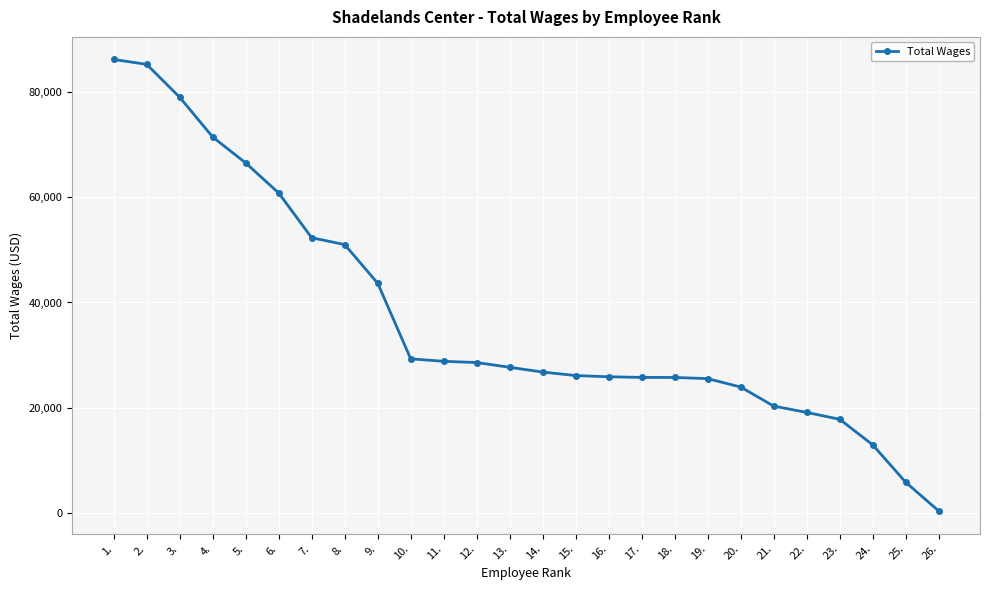

What is the label of the 26th point from the left?

26.